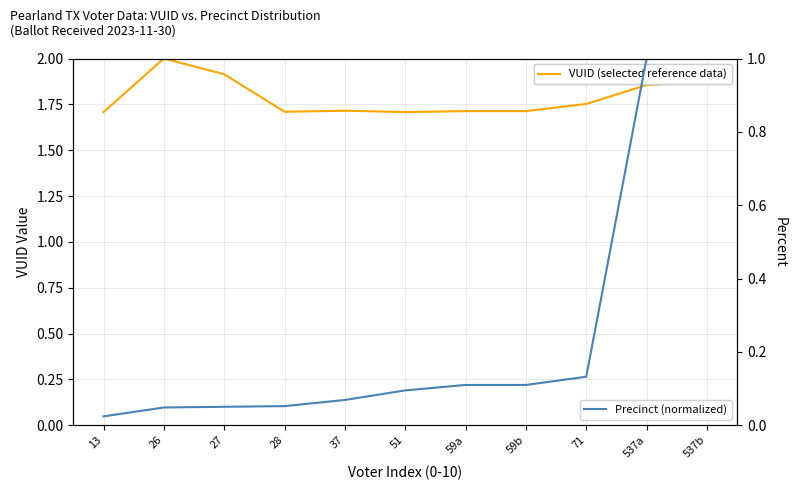

Which series has the largest range (max minus min)?

Precinct (normalized)